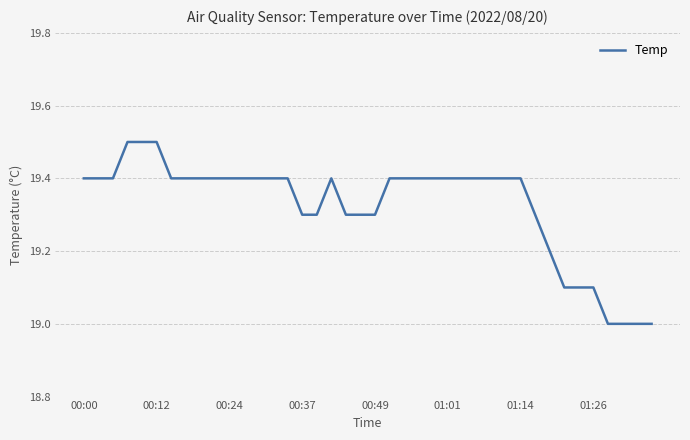

Reading left to right, extract all data points from this chart.

19.4	19.4	19.4	19.5	19.5	19.5	19.4	19.4	19.4	19.4	19.4	19.4	19.4	19.4	19.4	19.3	19.3	19.4	19.3	19.3	19.3	19.4	19.4	19.4	19.4	19.4	19.4	19.4	19.4	19.4	19.4	19.3	19.2	19.1	19.1	19.1	19.0	19.0	19.0	19.0